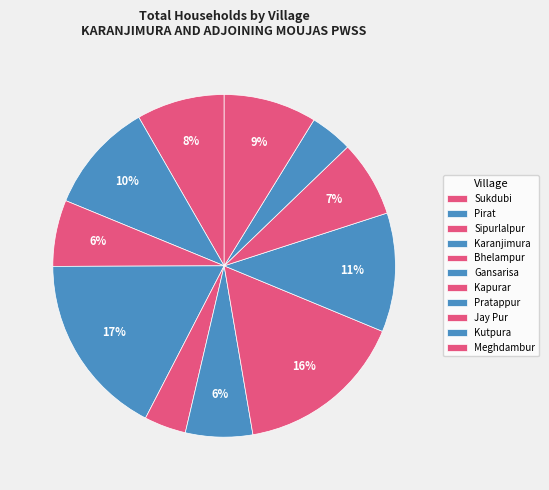

How many slices are in this pie chart?

11